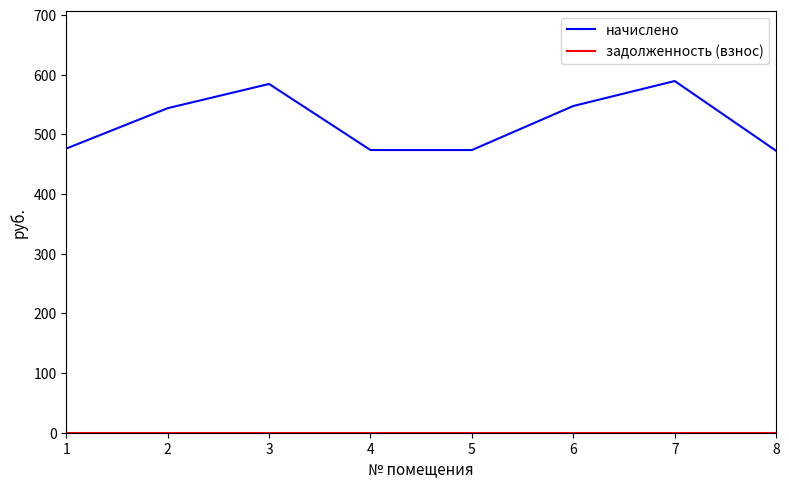

Does the chart have visible grid lines?

No